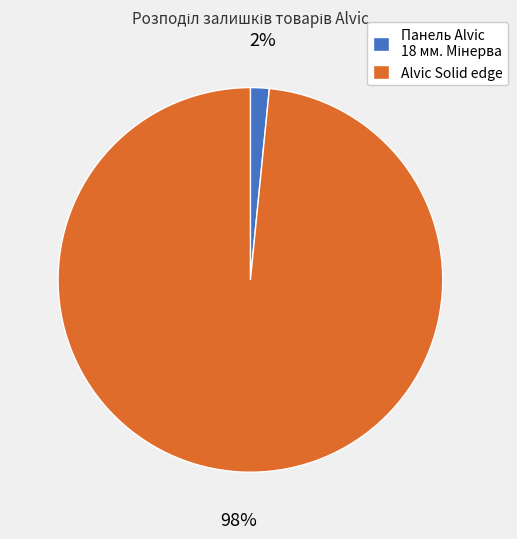

Does any single category account for the majority?

Yes